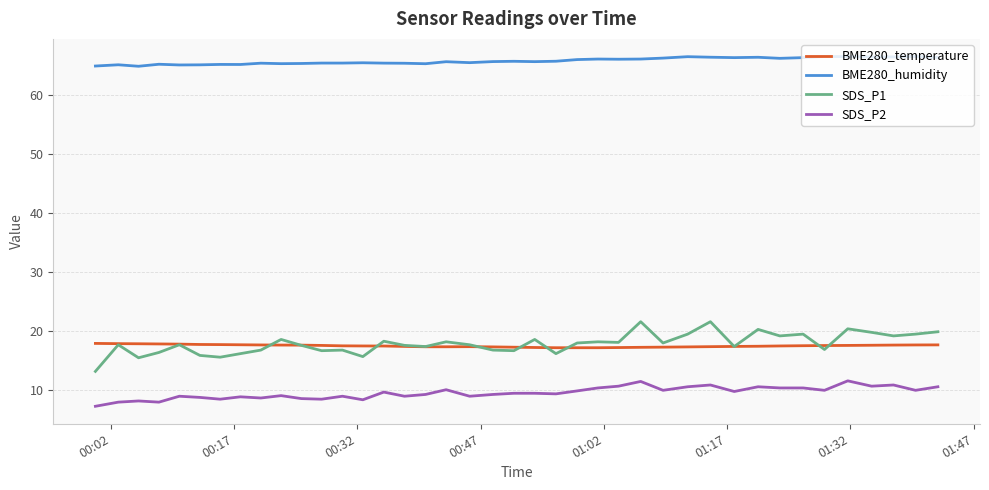

What is the greatest value displayed?

66.5